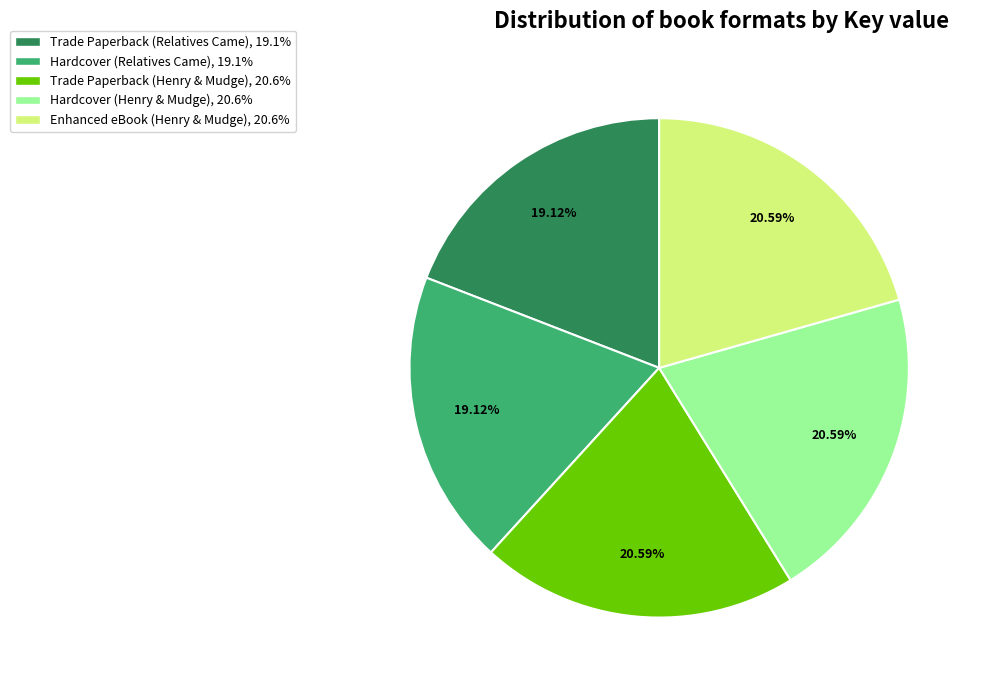

To the nearest percent, what is the difference between the largest and smallest slice percentages?

1%